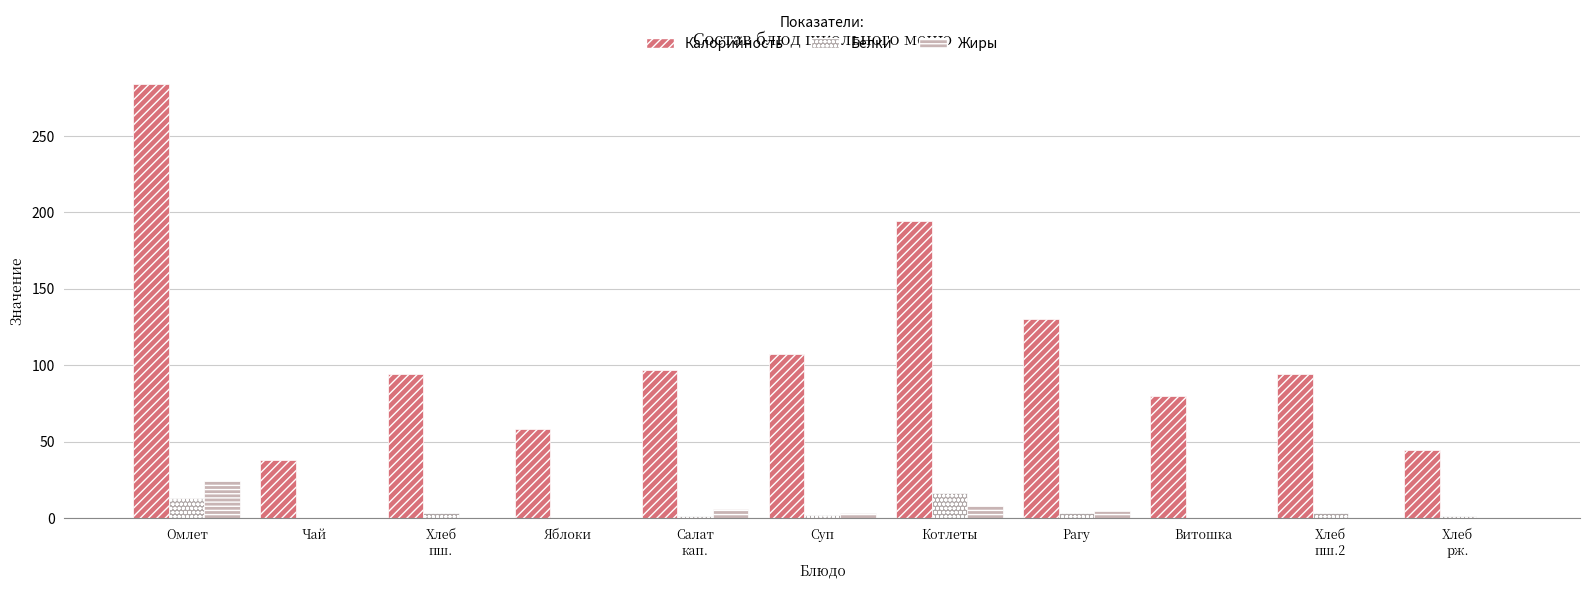

What position from the right is Омлет?

11